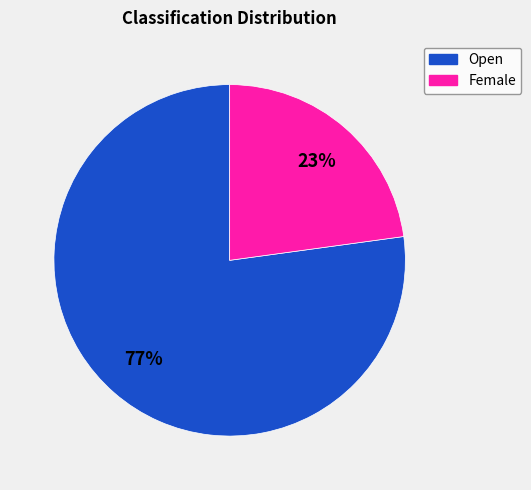

Do Open and Female together represent more than half of the pie?

Yes